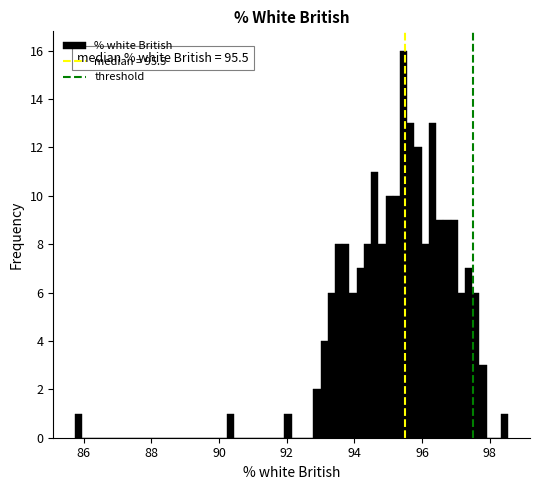

Read against the x-axis, roughly where is the centre of the tallest bar?

95.4